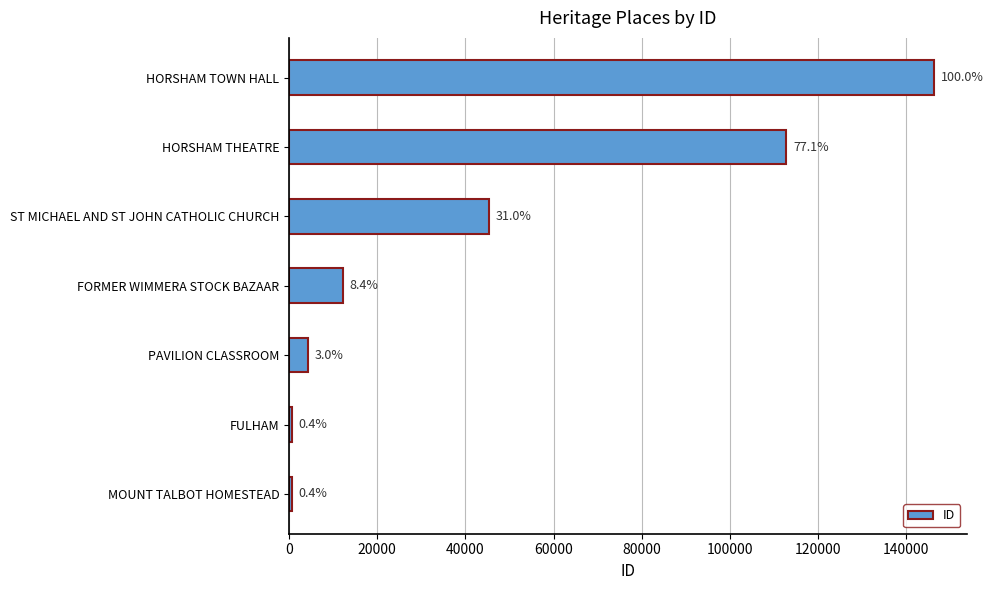

Does the chart contain any negative values?

No